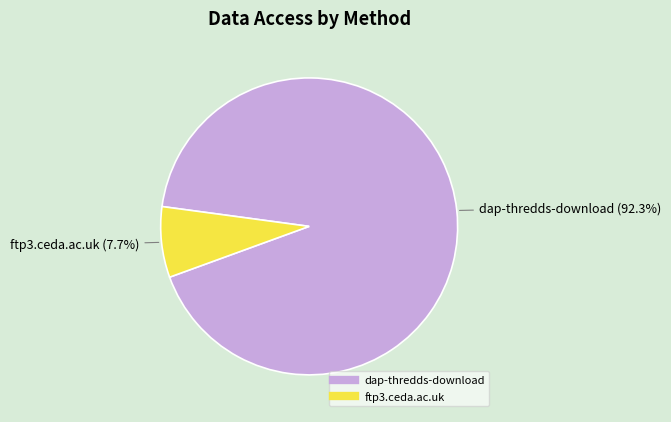

Which category accounts for the majority?

dap-thredds-download